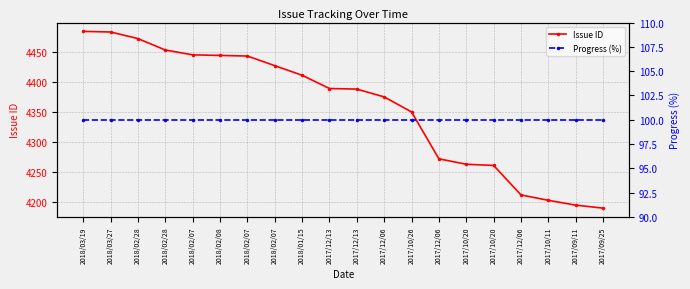

Reading left to right, list all the values displayed in this chart.

Issue ID: 4484	4483	4472	4453	4445	4444	4443	4427	4411	4389	4388	4375	4350	4272	4263	4261	4212	4203	4195	4190
Progress (%): 100	100	100	100	100	100	100	100	100	100	100	100	100	100	100	100	100	100	100	100